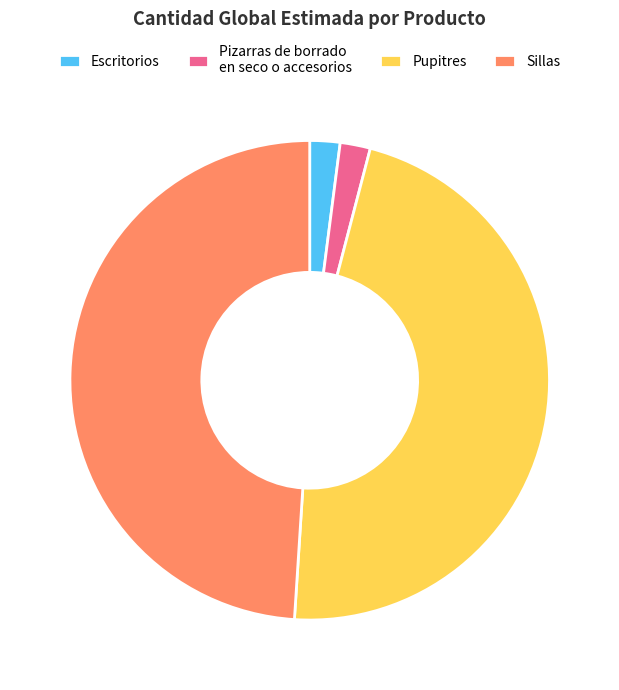

True or false: Escritorios accounts for 2% of the total.

True